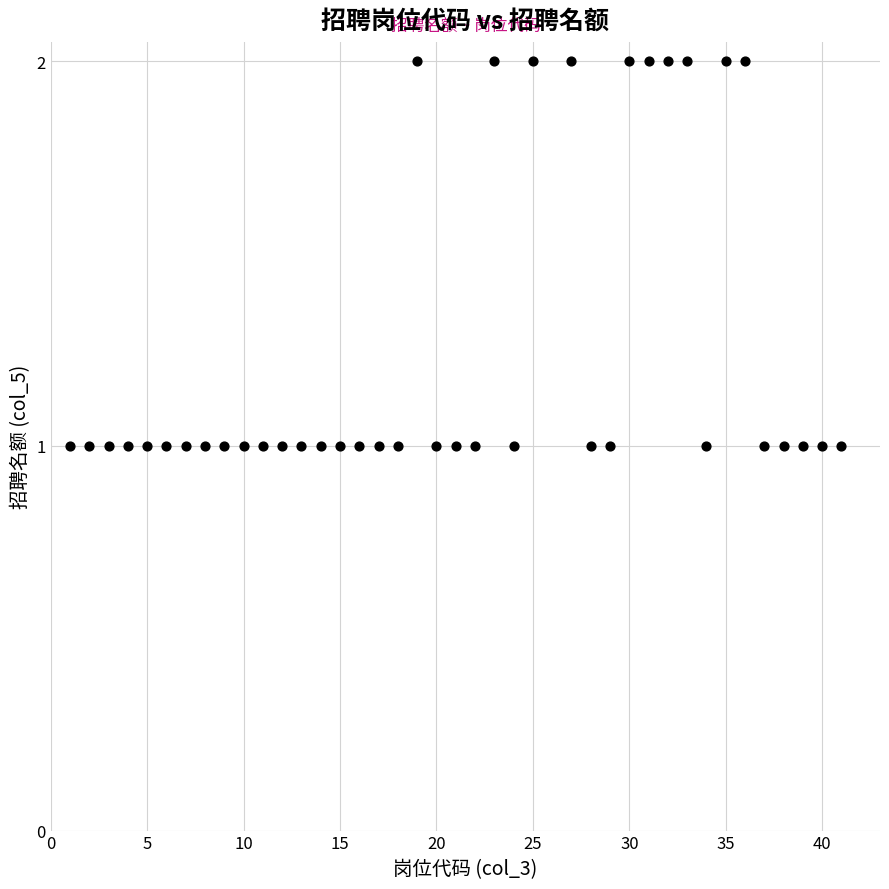

What is the range of X values (max minus min)?

40